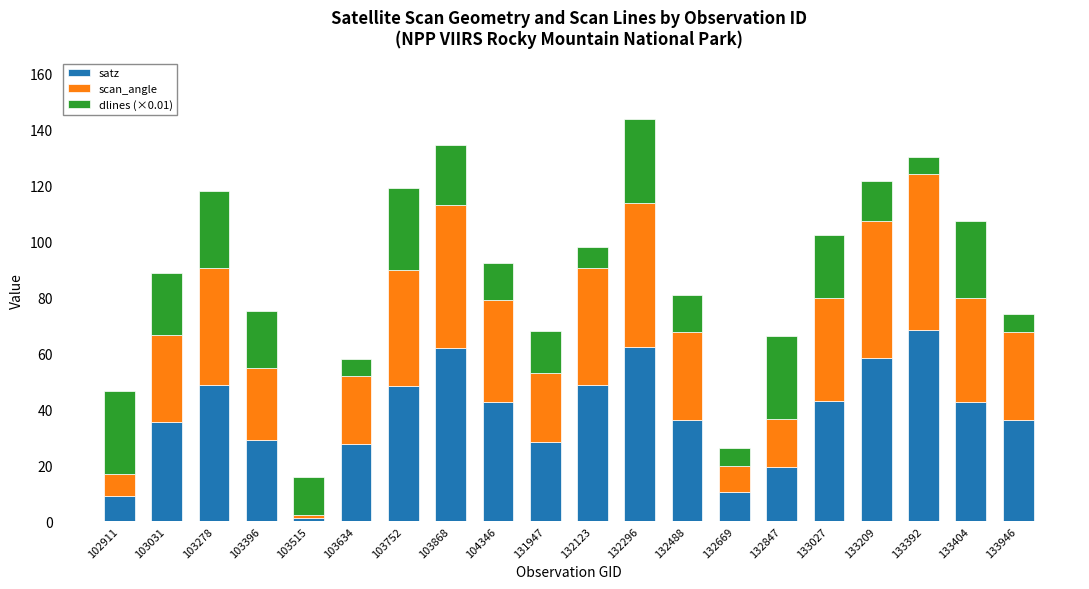

What are all the series names shown in the legend?

satz, scan_angle, dlines (×0.01)